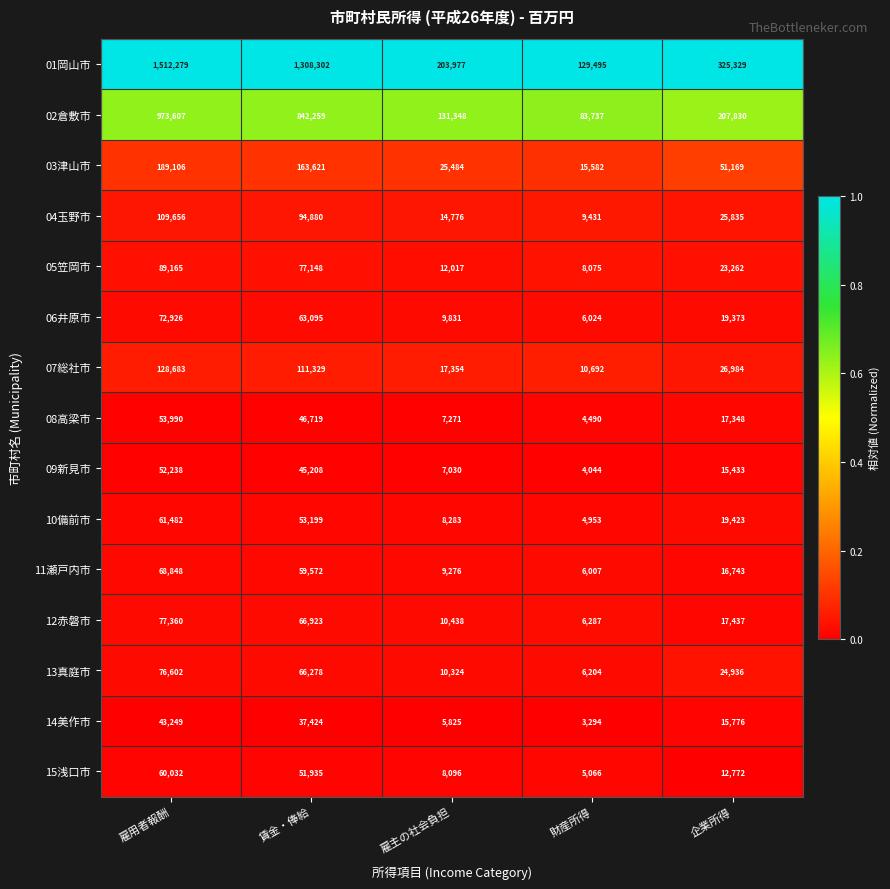

The 04玉野市 series shows 176939 at 雇用者報酬. True or false?

False